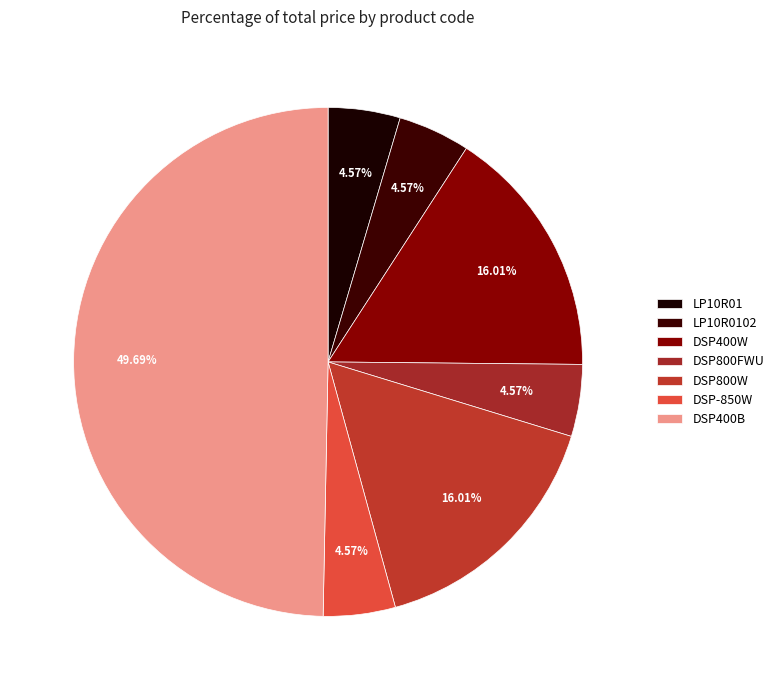

How many slices are in this pie chart?

7